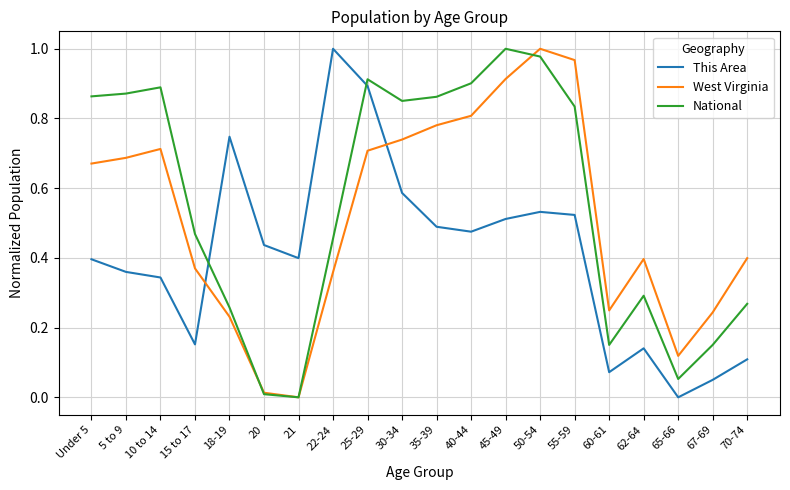

Between 18-19 and 22-24, which series saw the biggest shift?

This Area